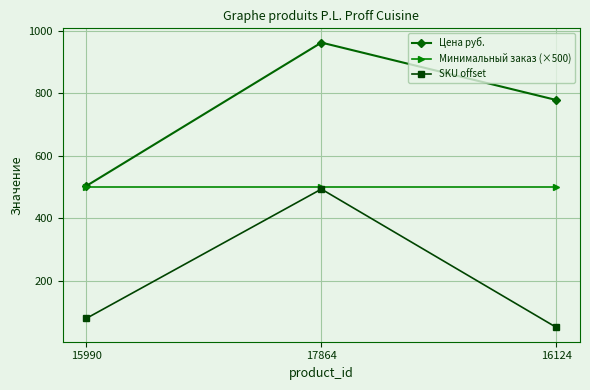

What is the value of the Цена руб. point at the 3rd from the left?

778